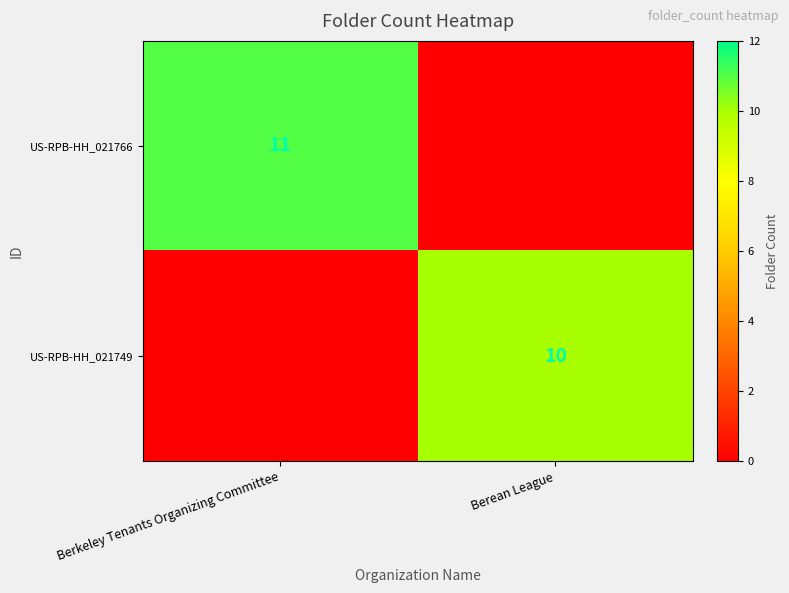

Count the number of data series in this chart.

2